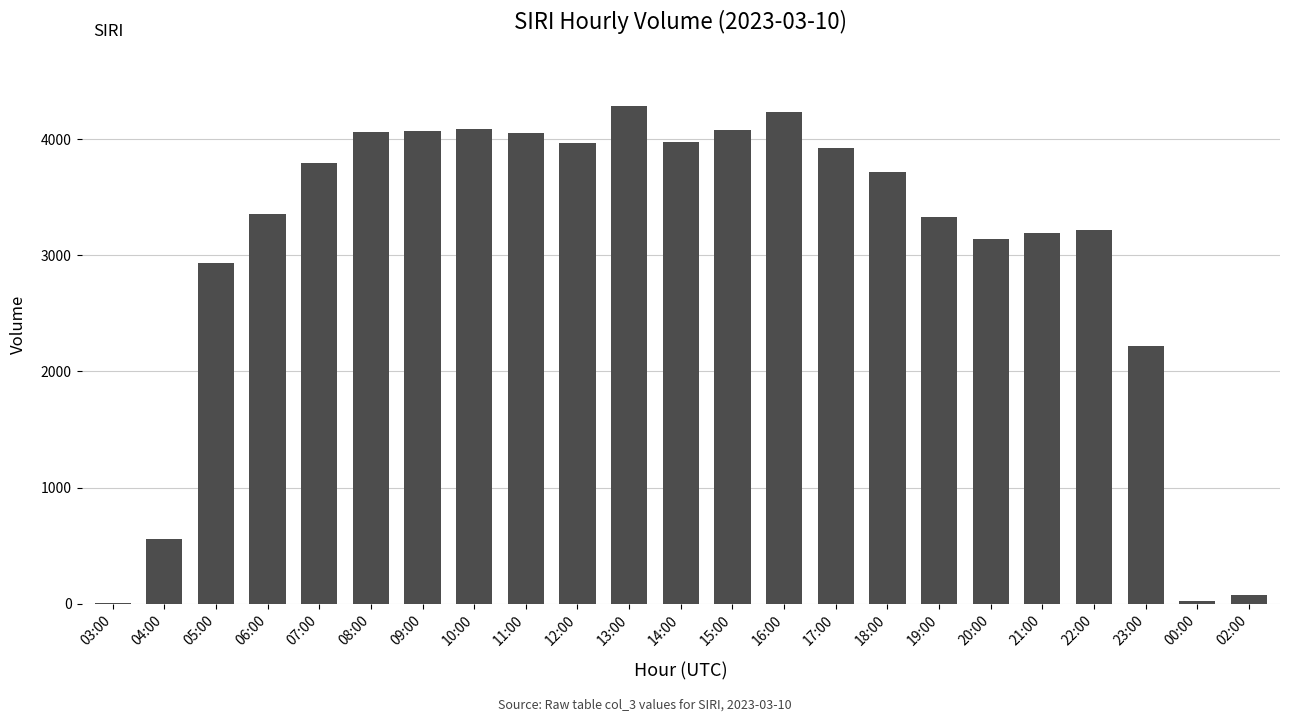

What is the greatest value displayed?

4291